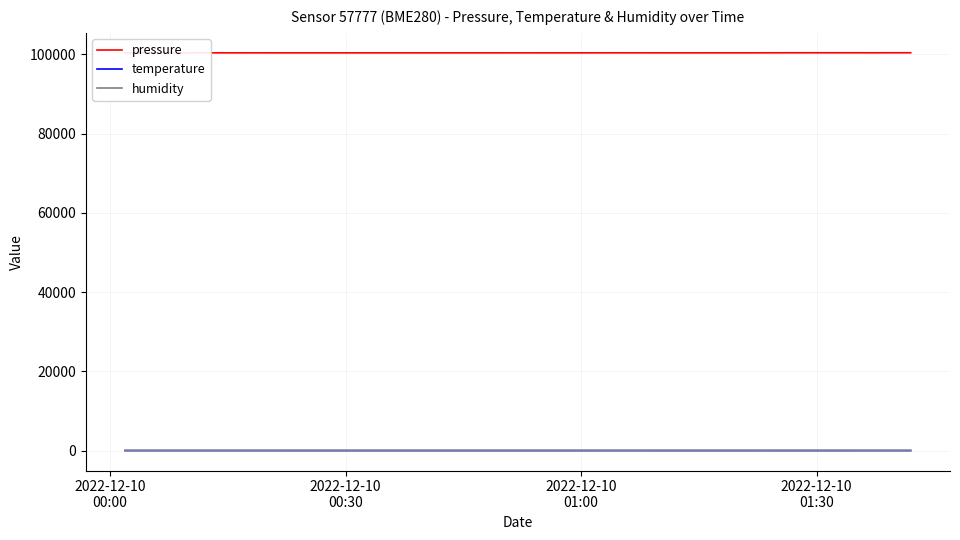

True or false: humidity and pressure cross at least once.

False